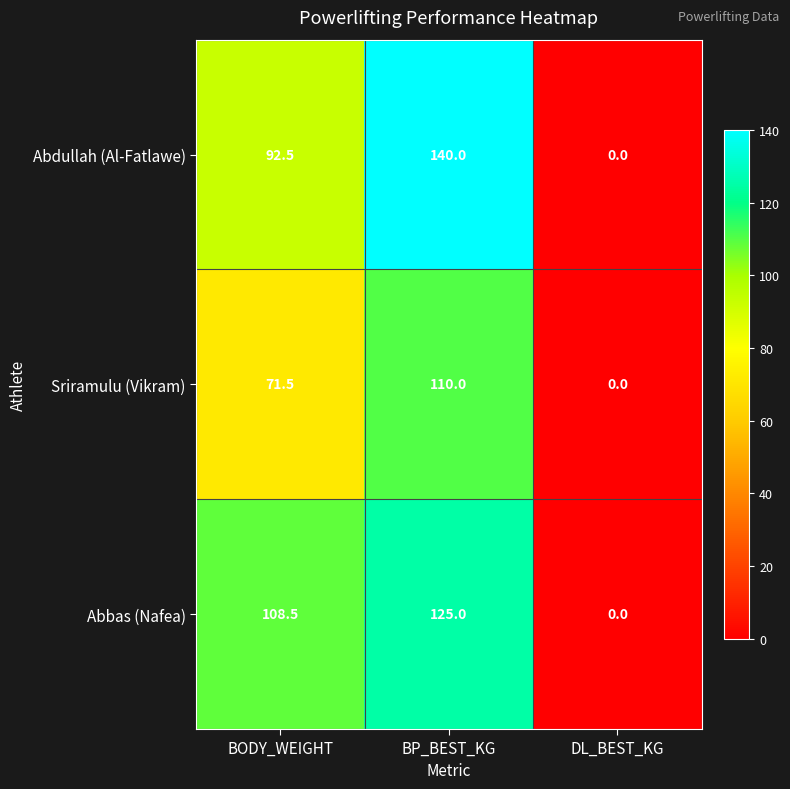

Reading right to left, extract all data points from this chart.

Abdullah (Al-Fatlawe): 0.0	140.0	92.5
Sriramulu (Vikram): 0.0	110.0	71.5
Abbas (Nafea): 0.0	125.0	108.5